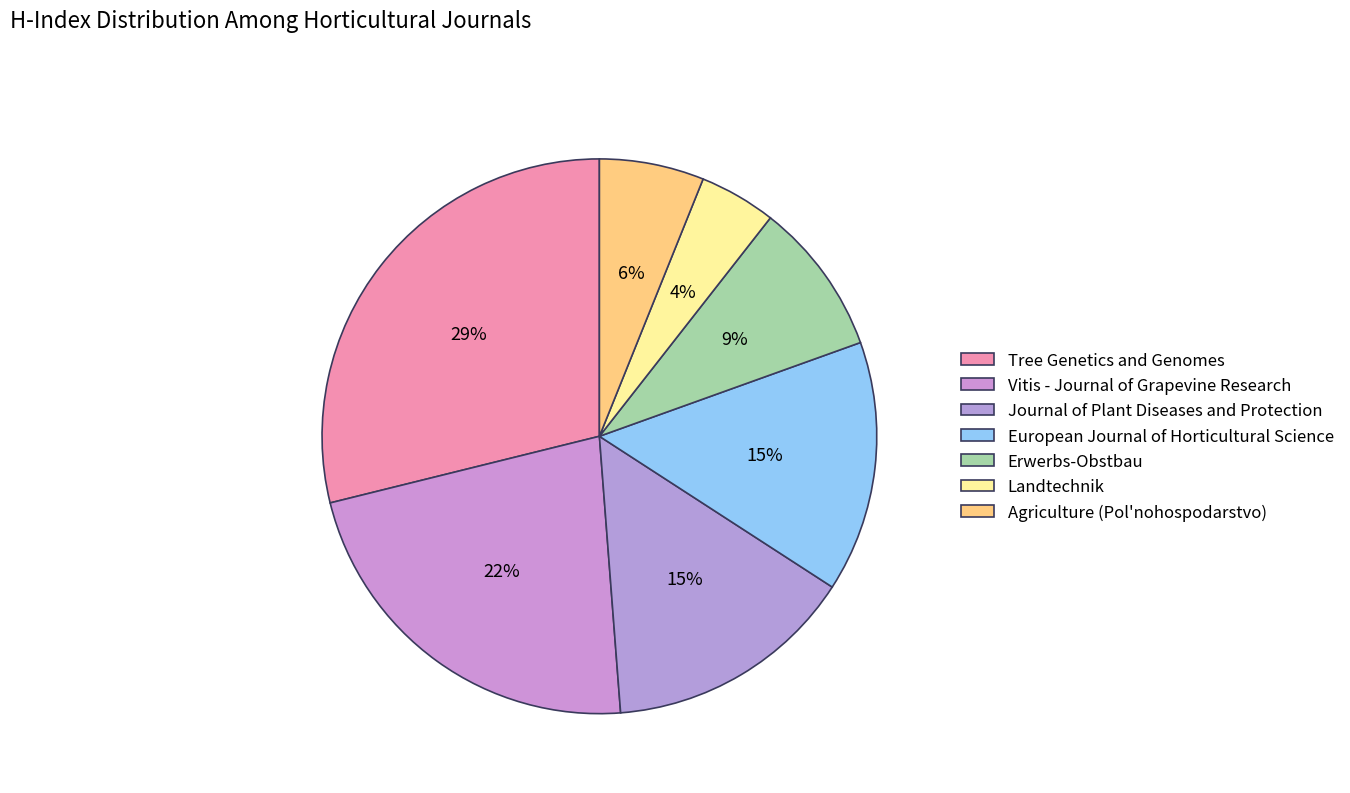

Is there a majority slice in this chart?

No